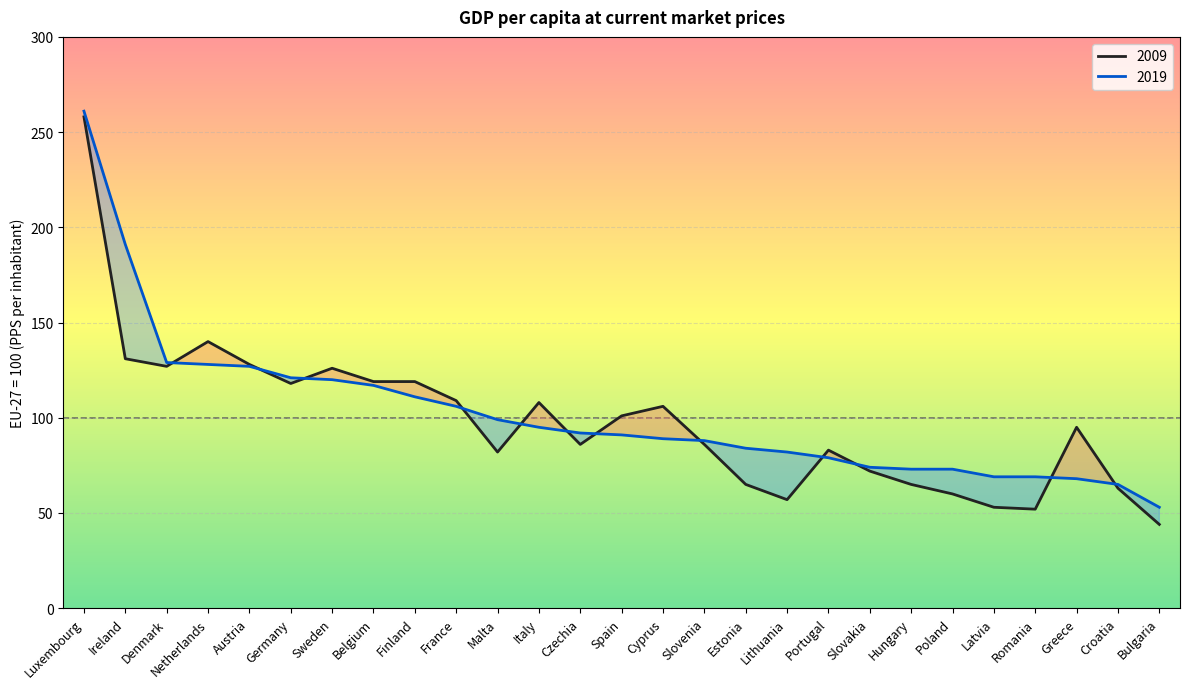

What is the difference between the highest and lowest values at Italy?

13